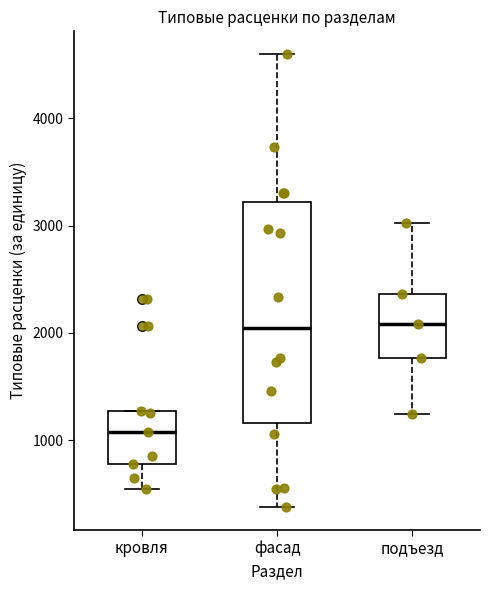

Which box is the tallest, from its lower edge to its upper edge?

фасад